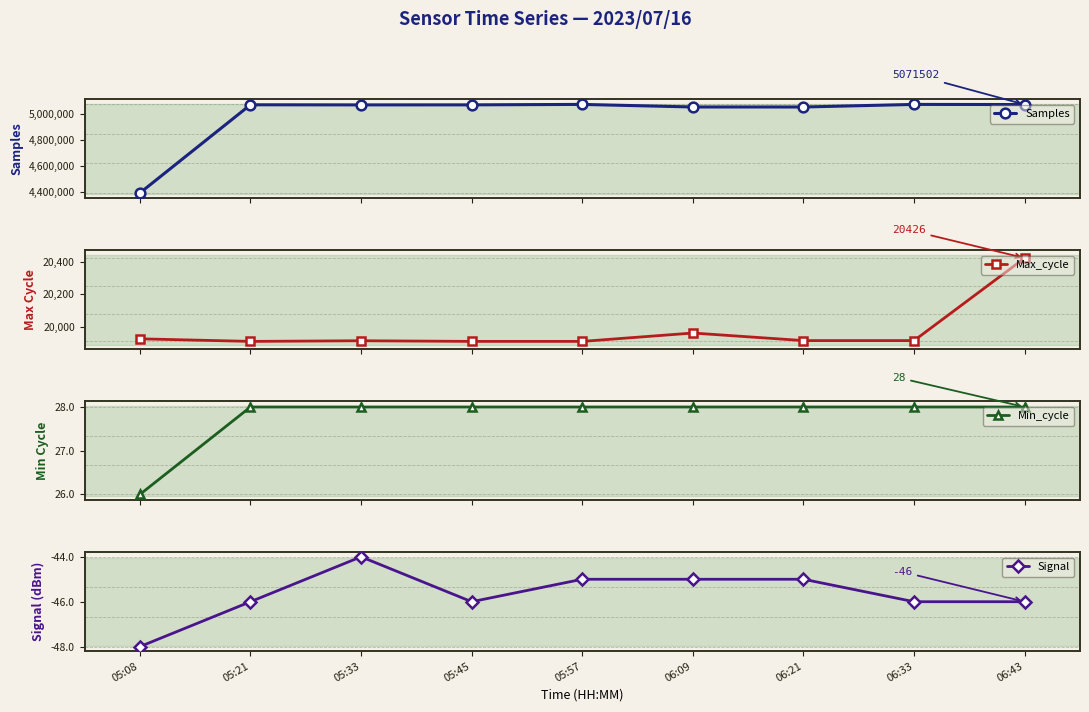

What position from the left is 06:09?

6